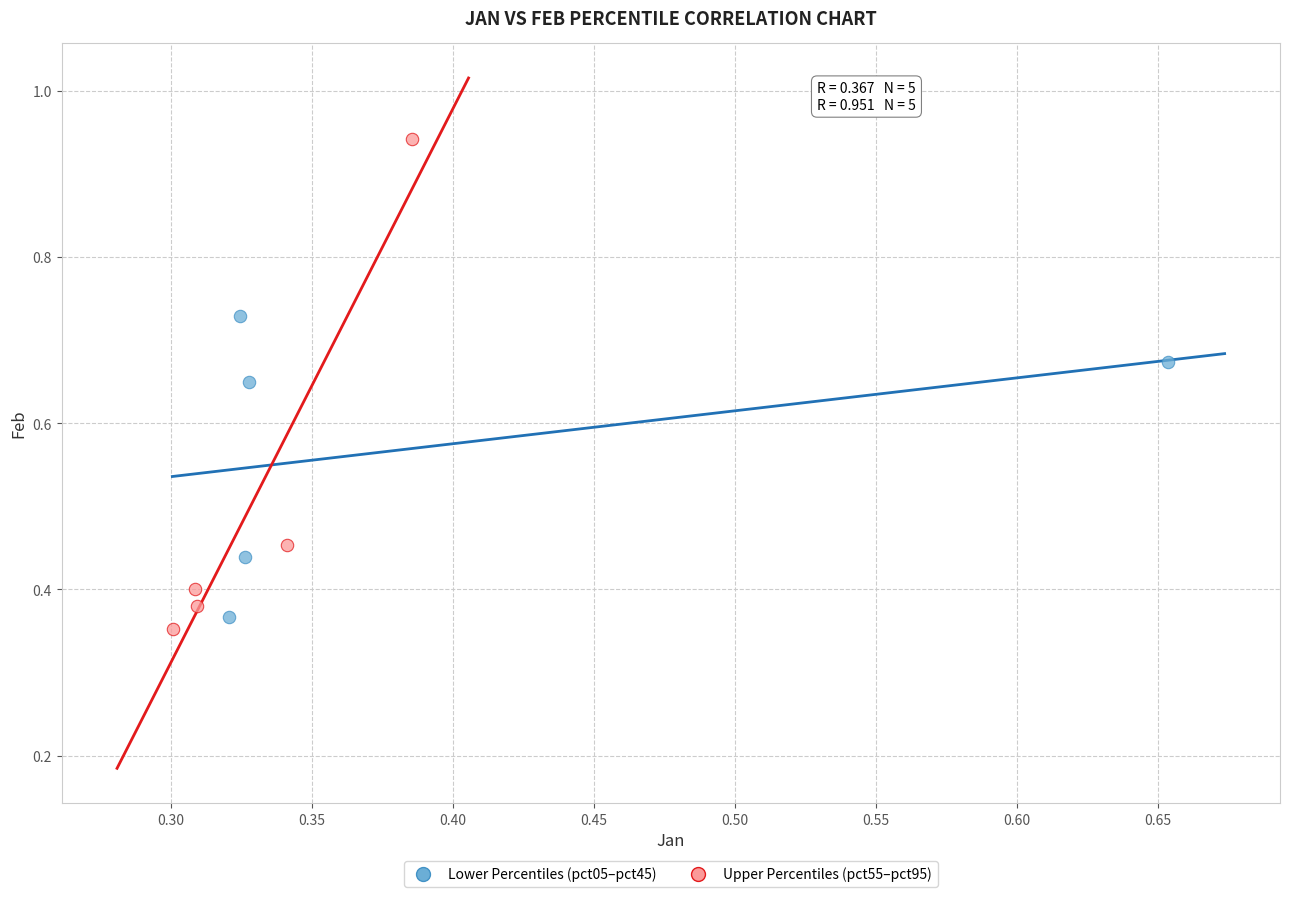

Which series reaches the minimum Y coordinate?

Upper Percentiles (pct55–pct95)